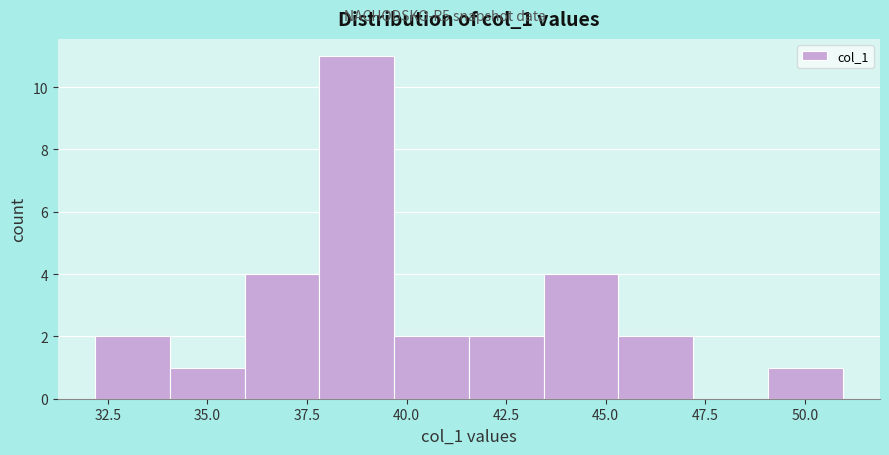

Read against the x-axis, roughly where is the centre of the tallest bar?

39.0